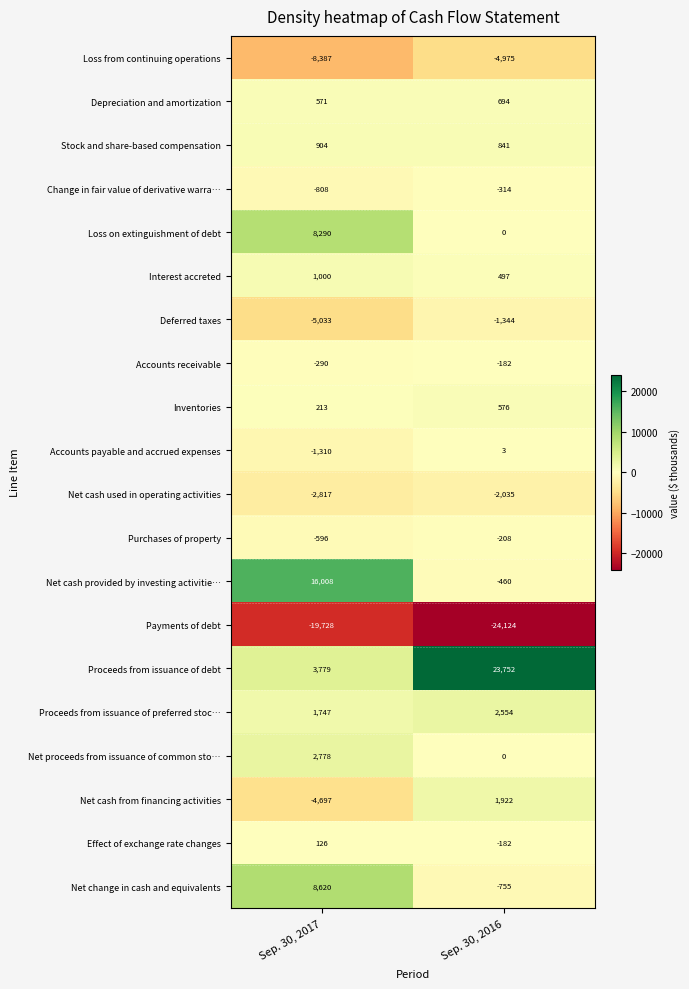

What is the sum of the Stock and share-based compensation values at Sep. 30, 2016 and Sep. 30, 2017?

1745